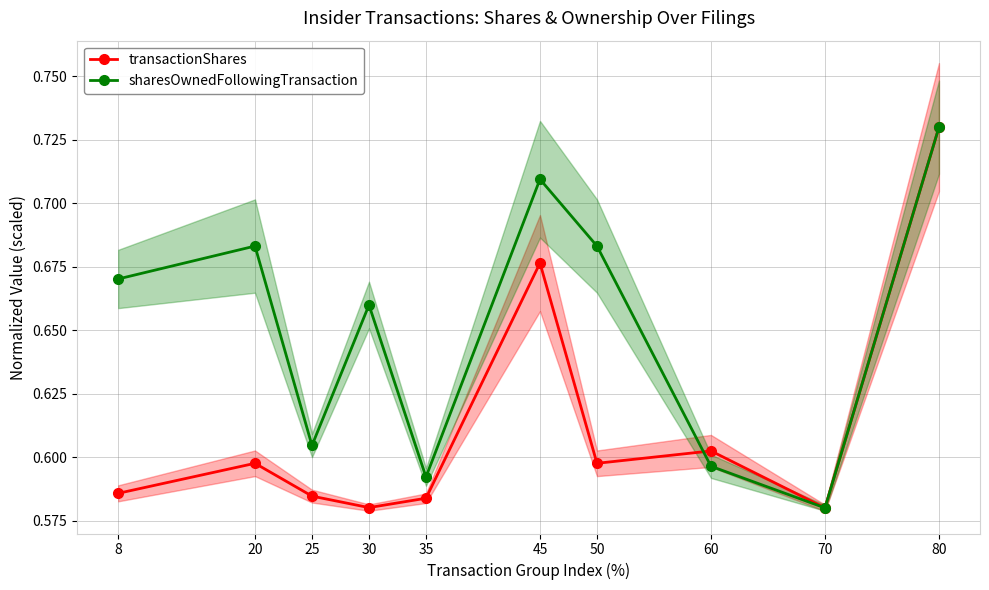

Read the transactionShares value at 60.

0.6